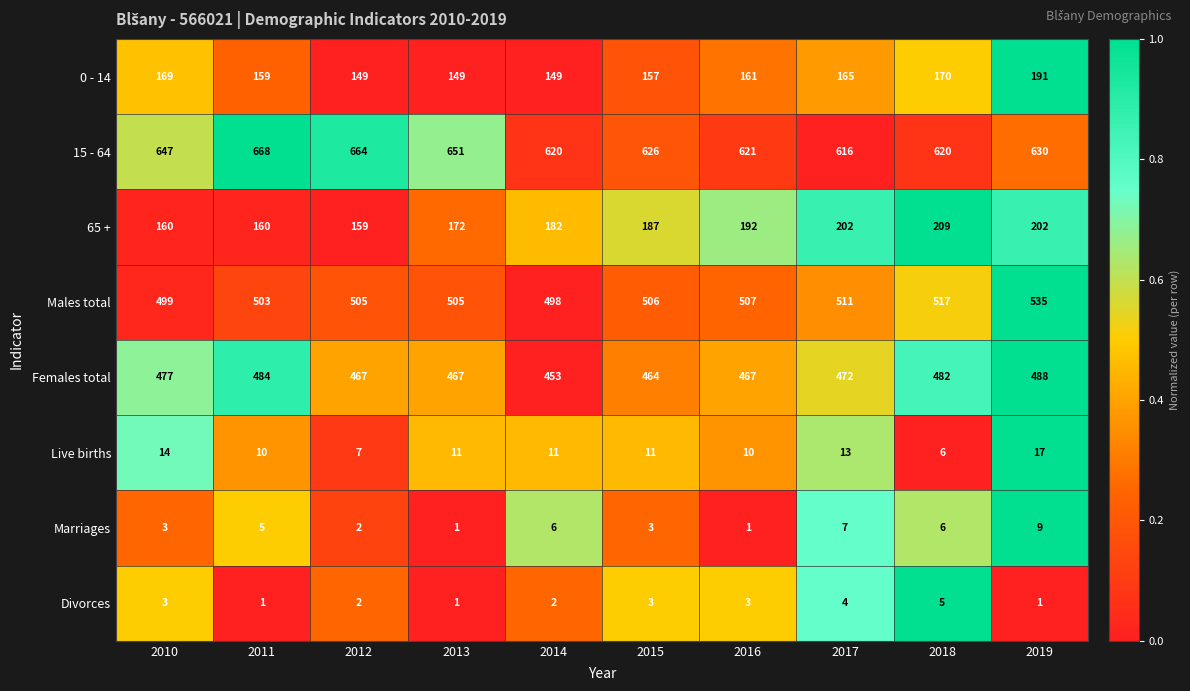

At which label is Males total closest to 516?

2018